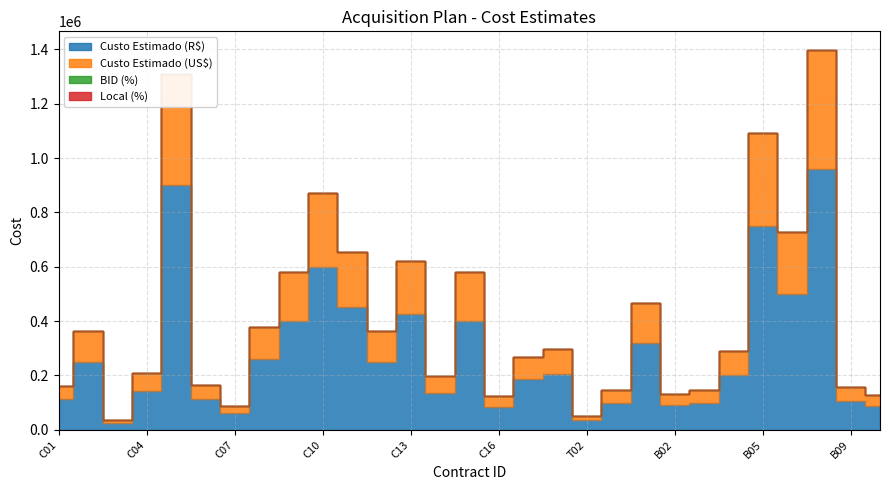

In Custo Estimado (R$), how many points are lower than both neighbors (excluding endpoints)?

8